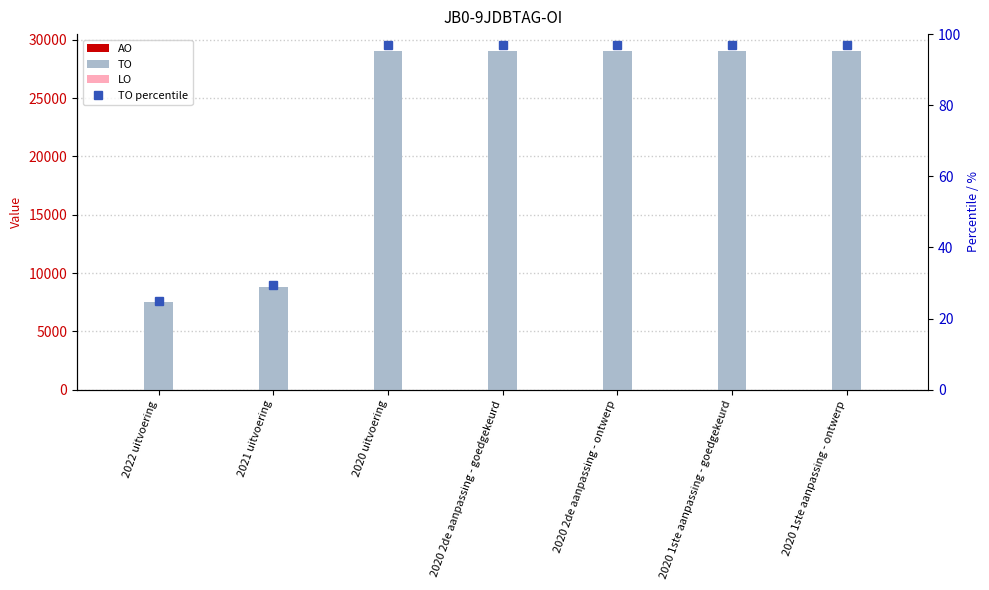

What is the label of the 7th bar from the left?

2020 1ste aanpassing - ontwerp